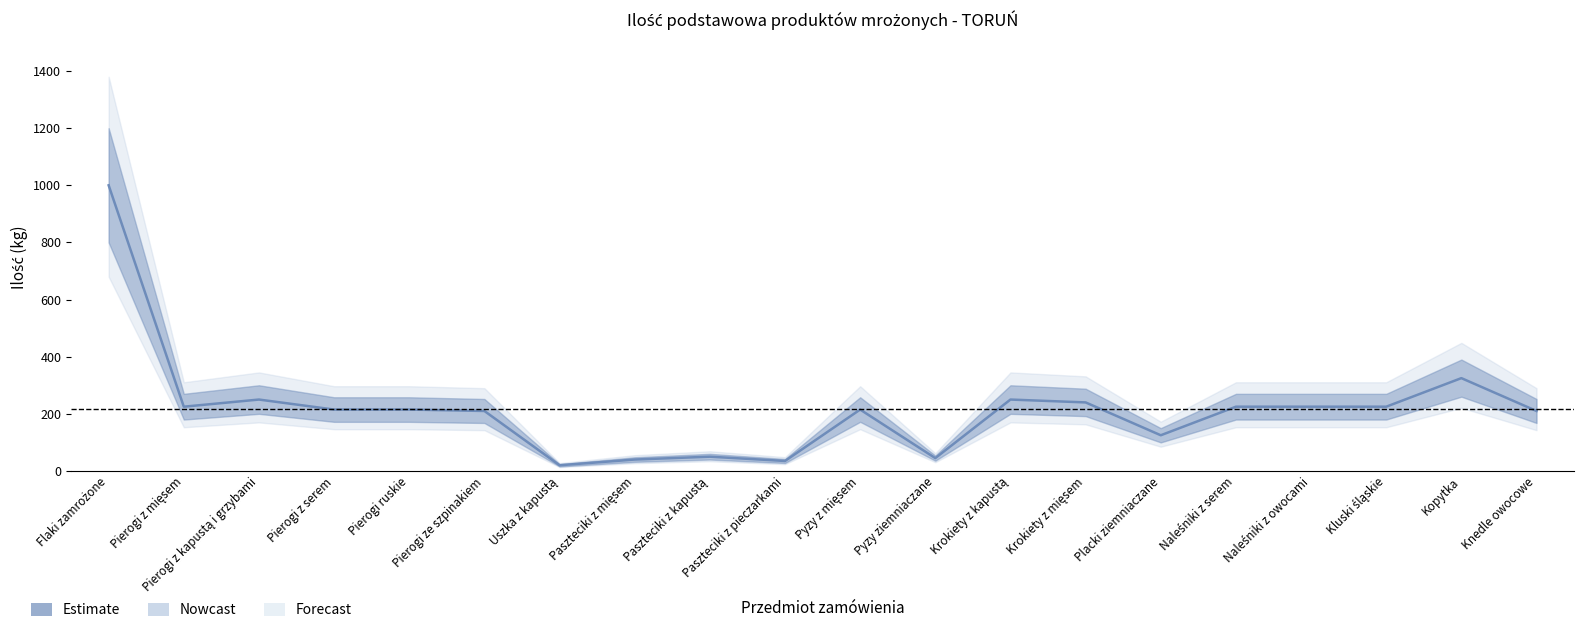

Count the number of values greater than 215.

9